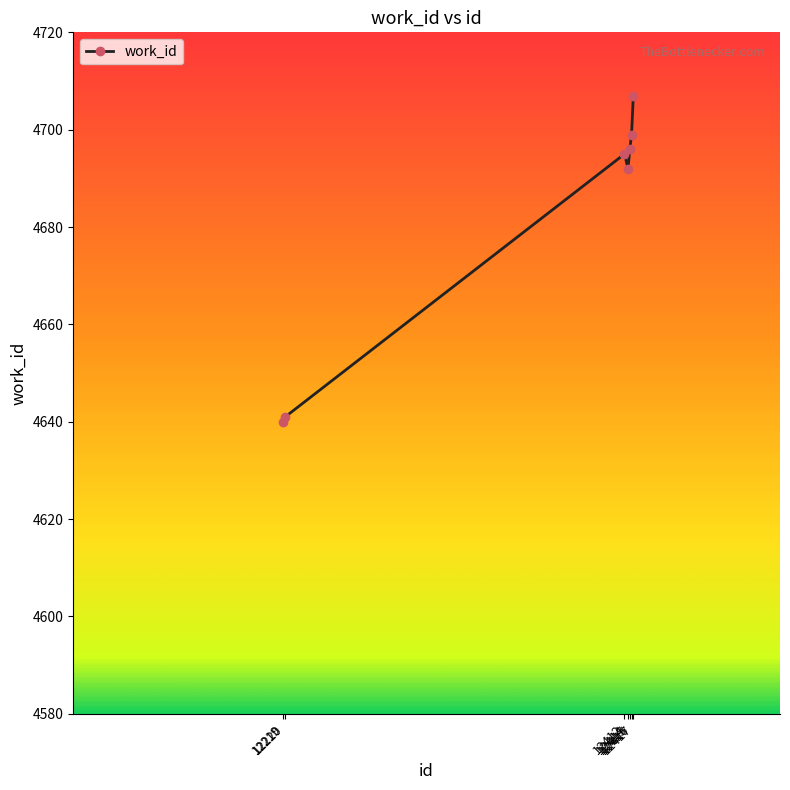

Which has a higher value, 12415 or 12414?

12415